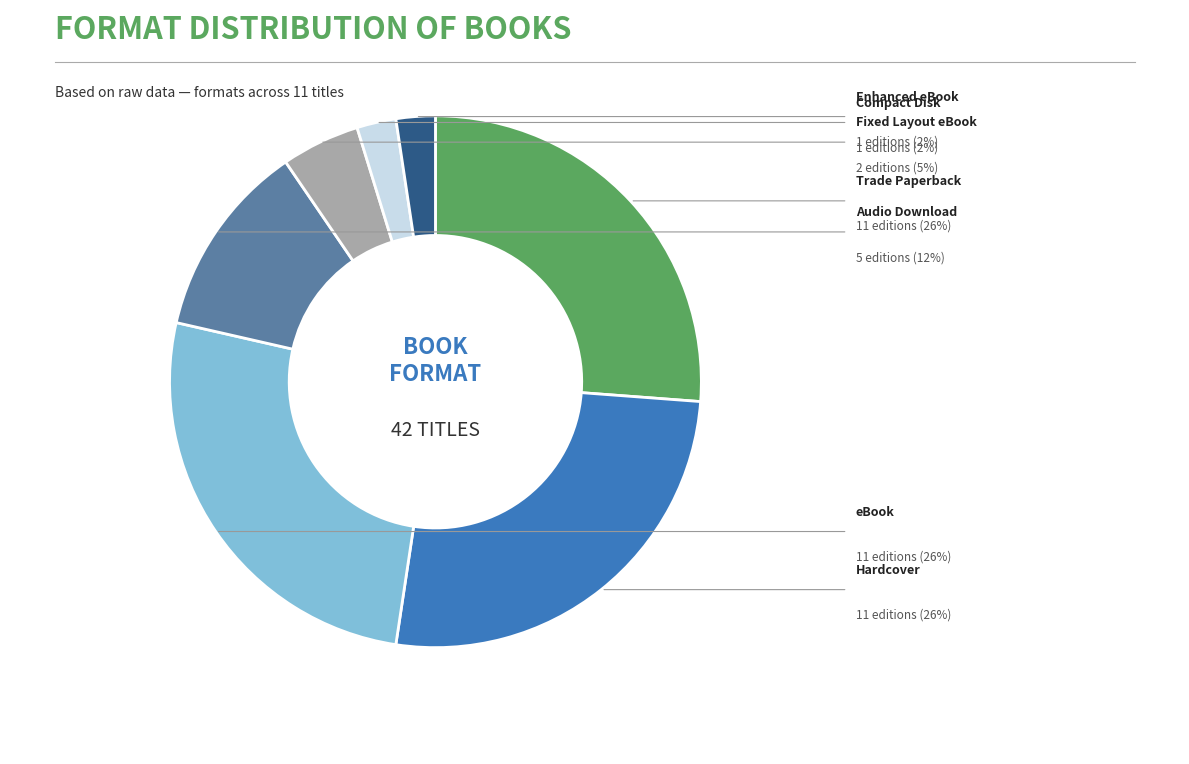

Is there any slice that represents more than half of the pie?

No